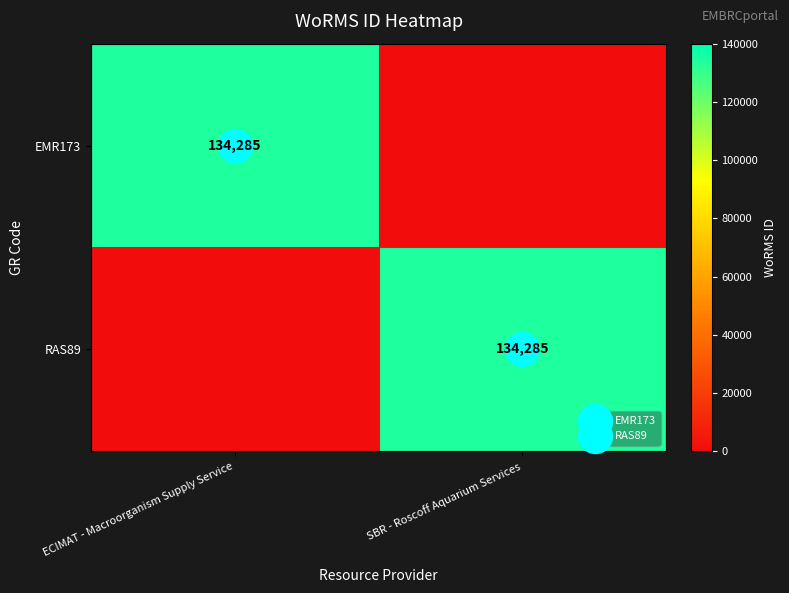

At which category is the sum across all series the highest?

ECIMAT - Macroorganism Supply Service